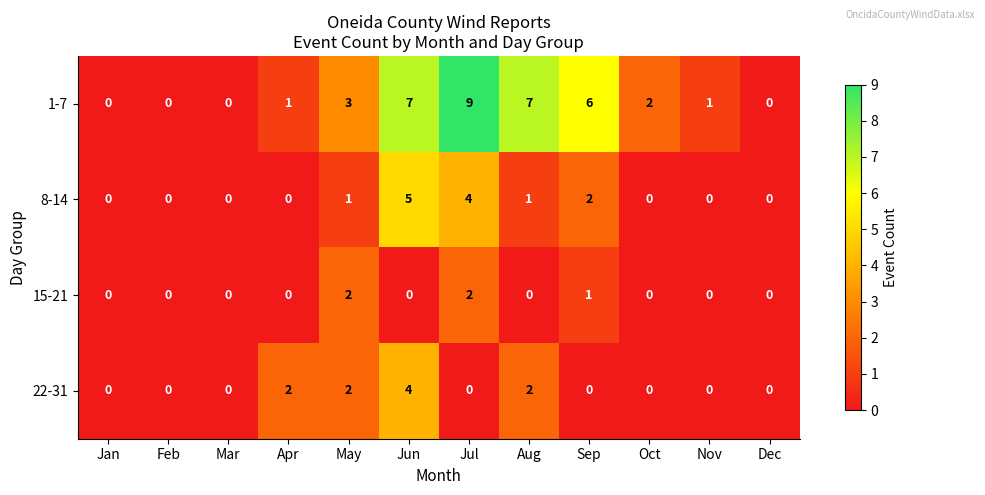

Which series has the widest spread of values?

1-7